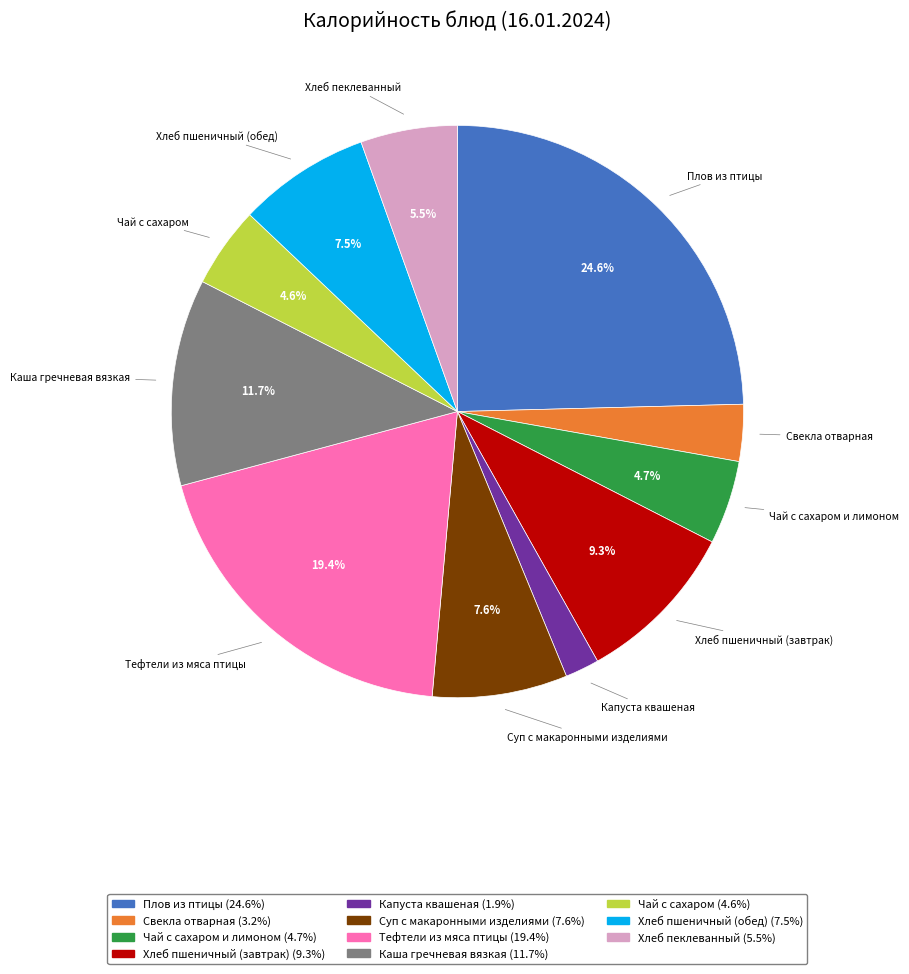

True or false: Суп с макаронными изделиями accounts for 8% of the total.

True